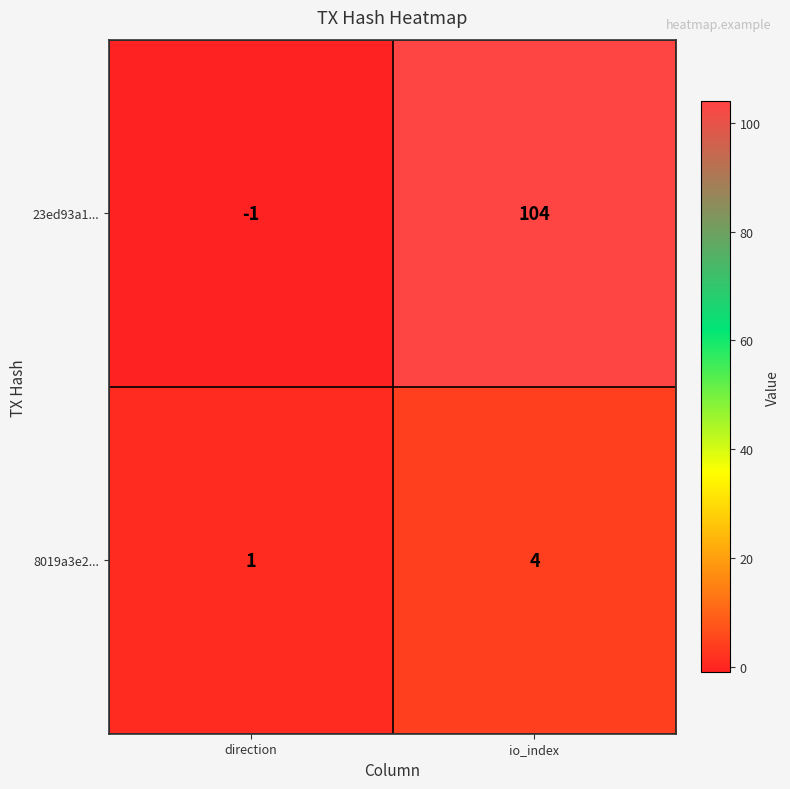

True or false: 8019a3e2... has a value of 4 at io_index.

True